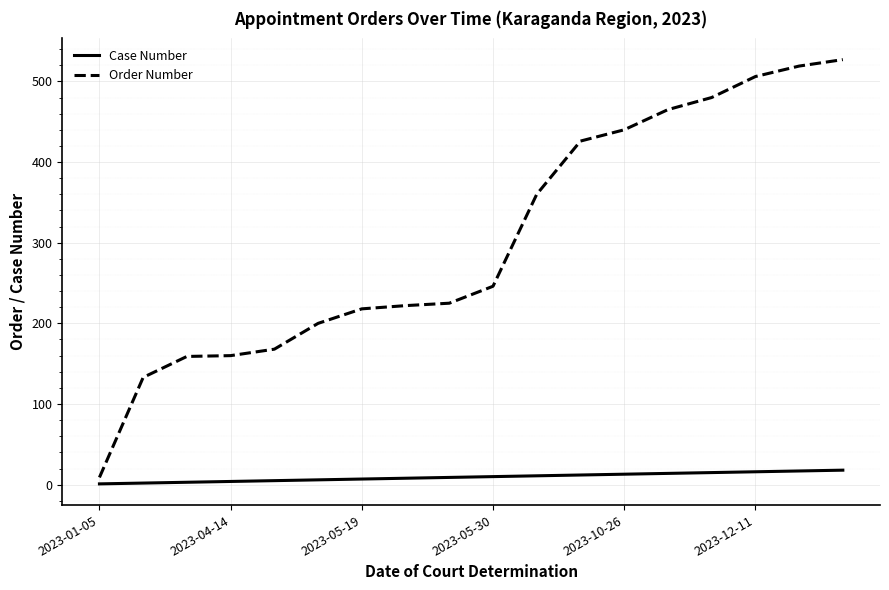

Which series has the widest spread of values?

Order Number